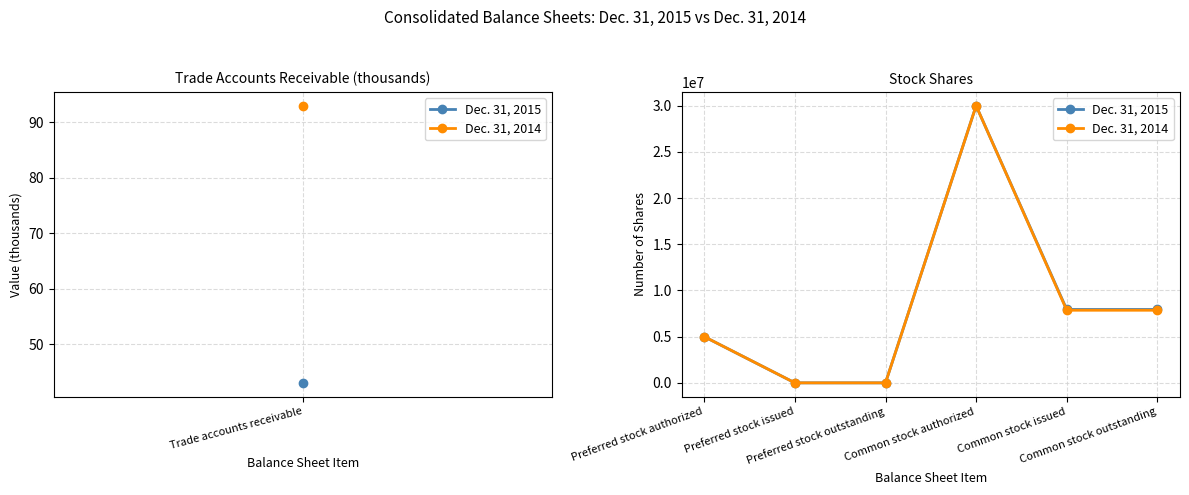

What is the highest value of the Dec. 31, 2014 series?

30000000